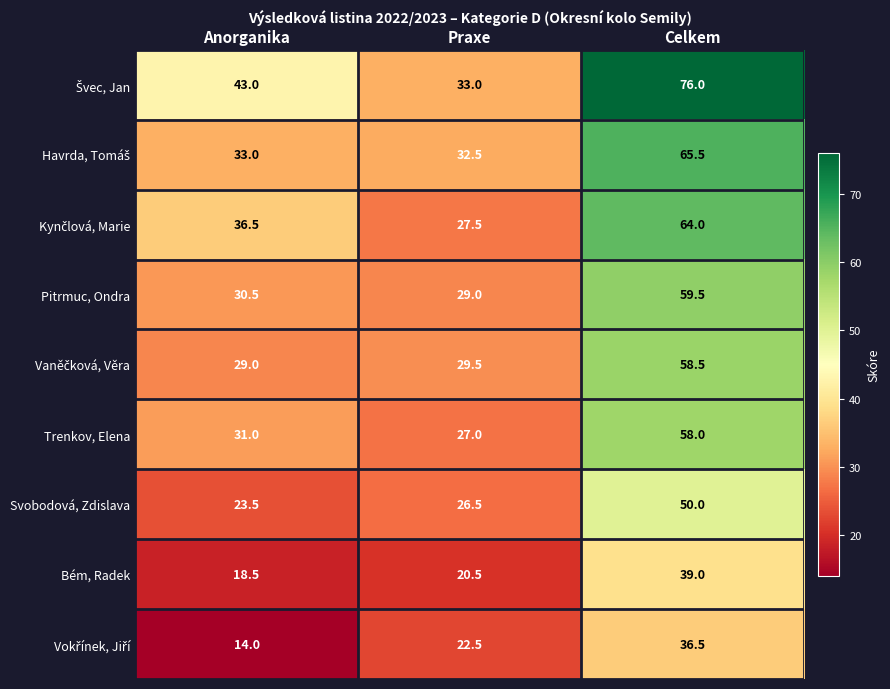

At which category is the sum across all series the highest?

Celkem